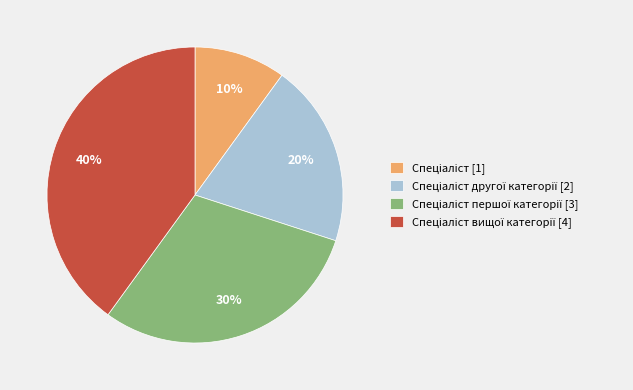

Is there any slice that represents more than half of the pie?

No